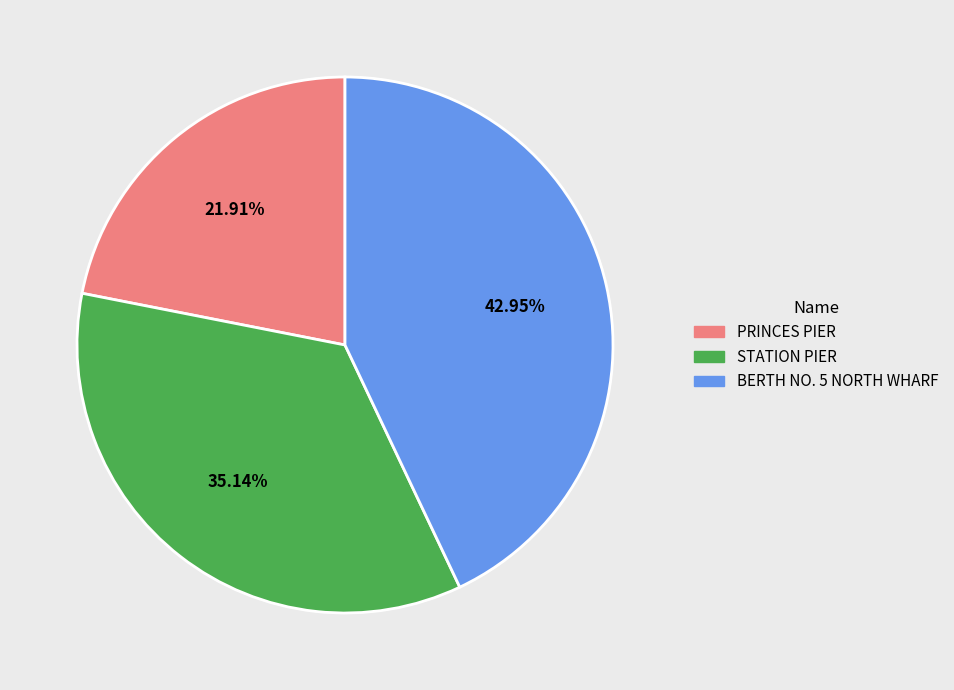

Which has a higher value, BERTH NO. 5 NORTH WHARF or STATION PIER?

BERTH NO. 5 NORTH WHARF